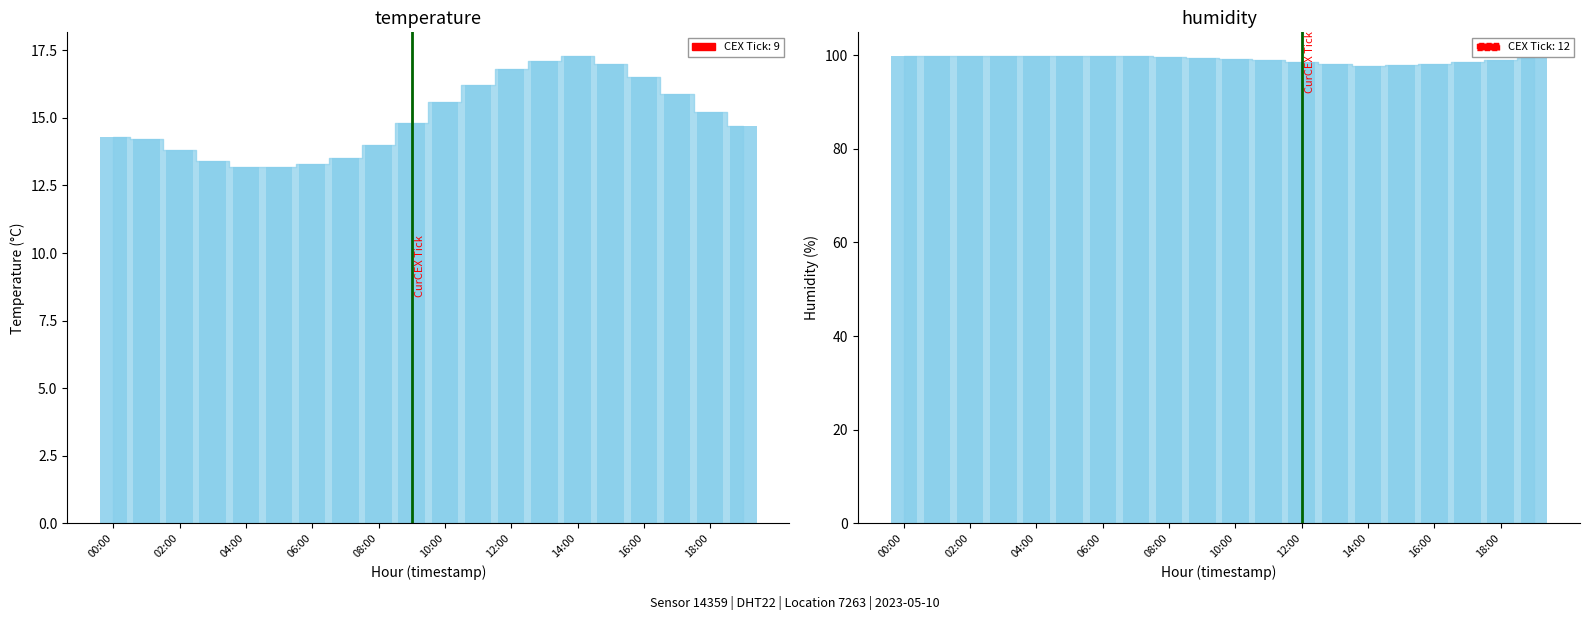

At which category is the sum across all series the highest?

13:00